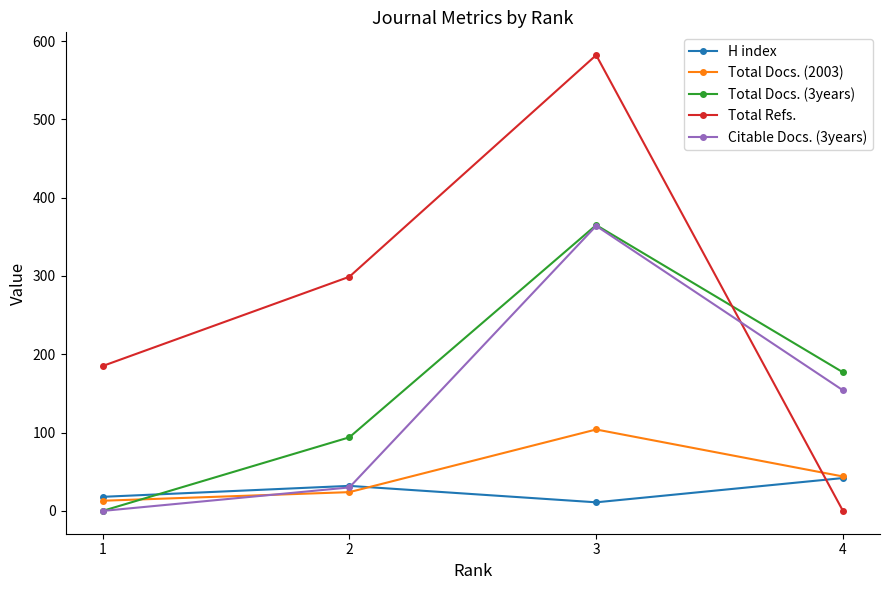

Does the chart have visible grid lines?

No